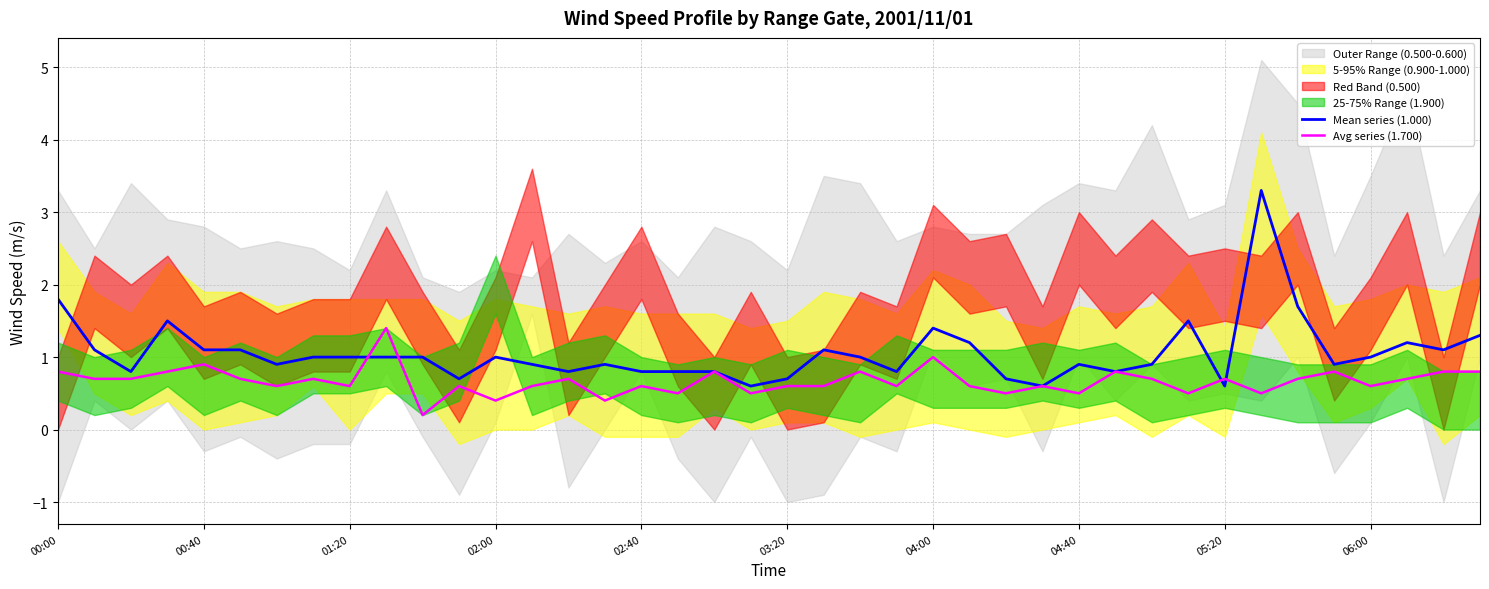

What is the value of the Avg series (1.700) point at the 4th from the left?

0.8